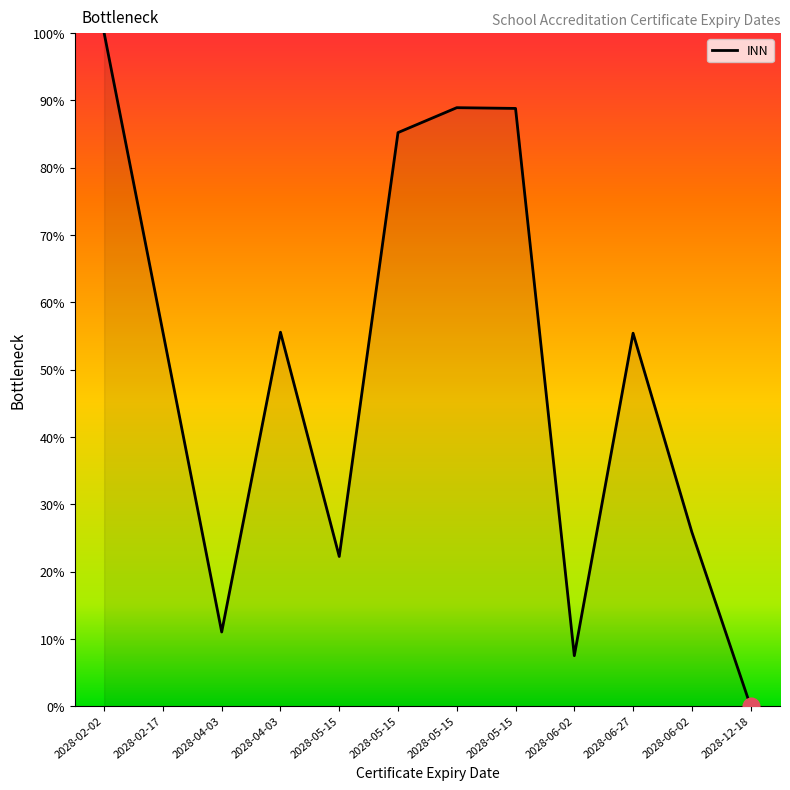

Is it true that the value at 2028-05-15 is 131.9?

False